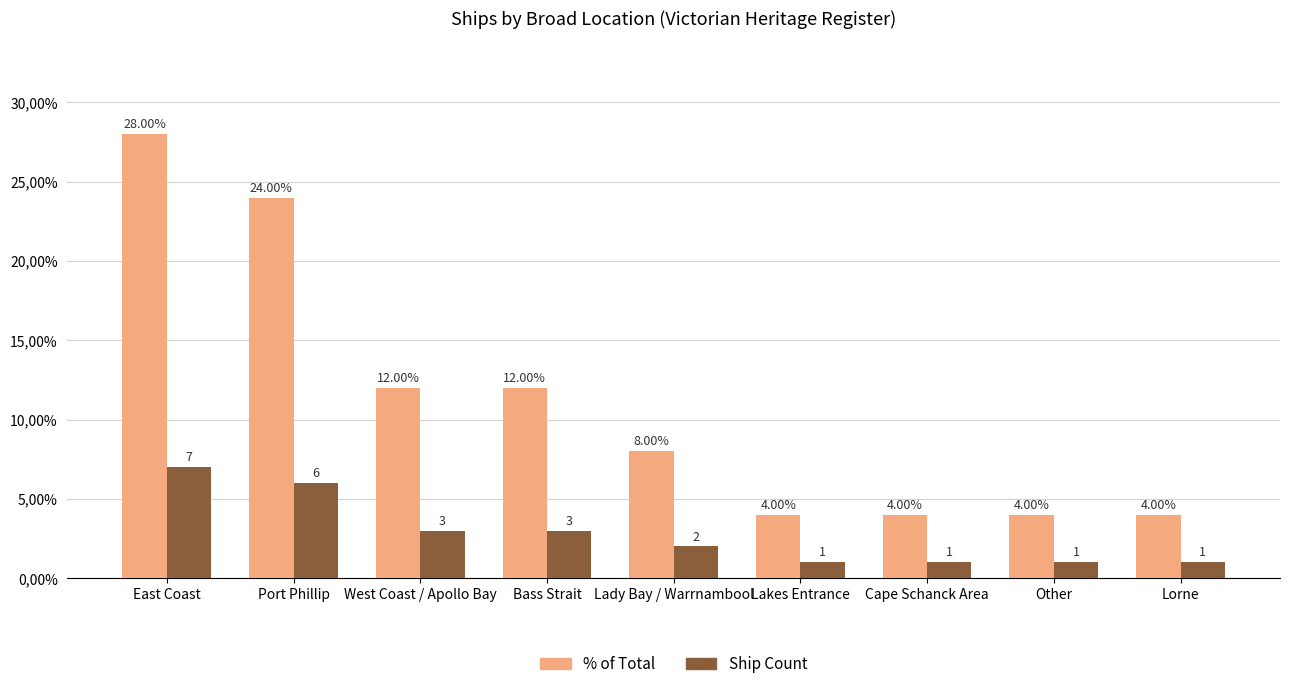

Does the chart contain any negative values?

No